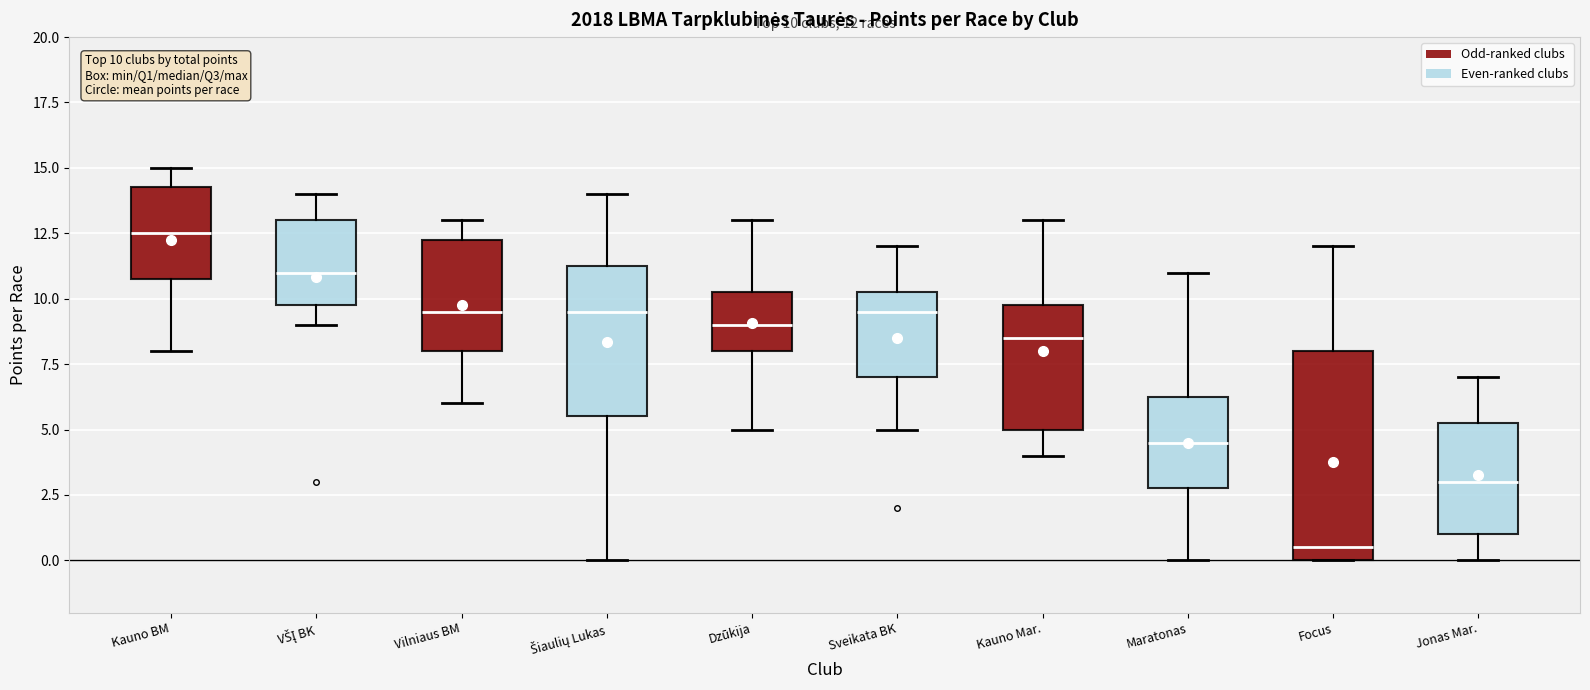

Which box has the lowest median line?

Focus